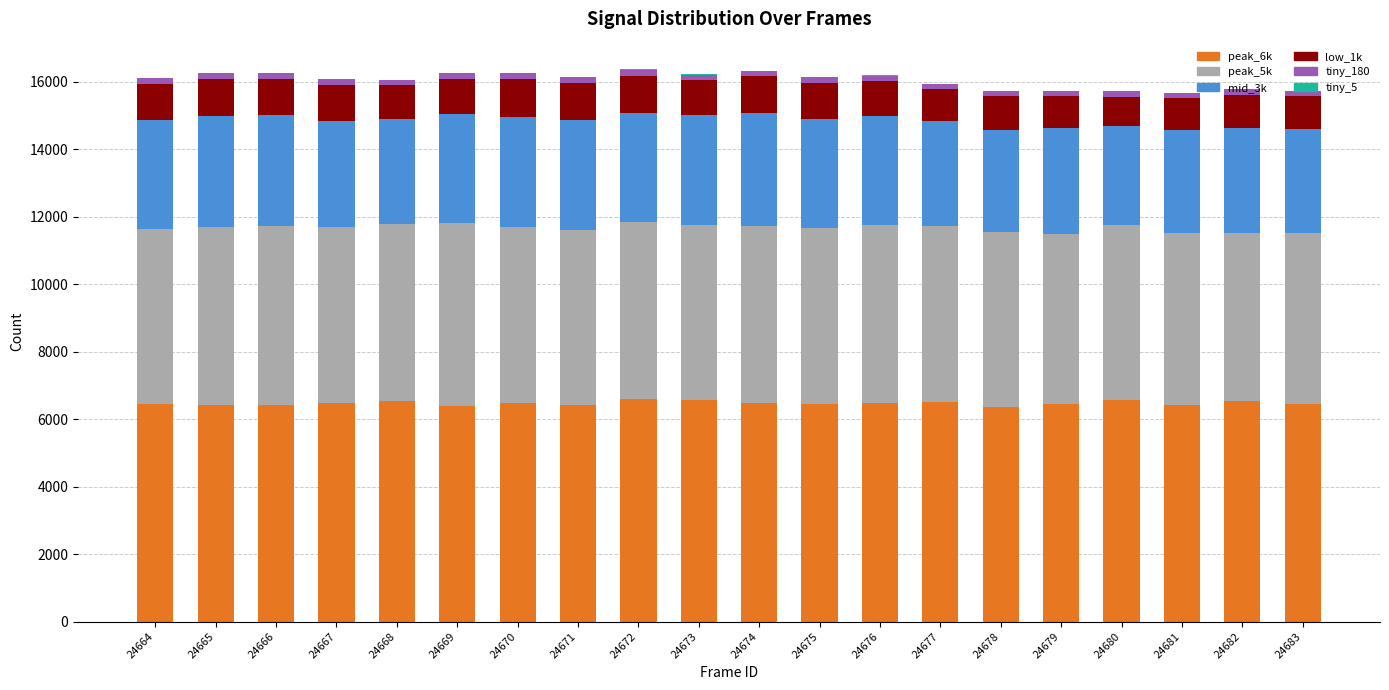

What is the average value of the tiny_5 series?

5